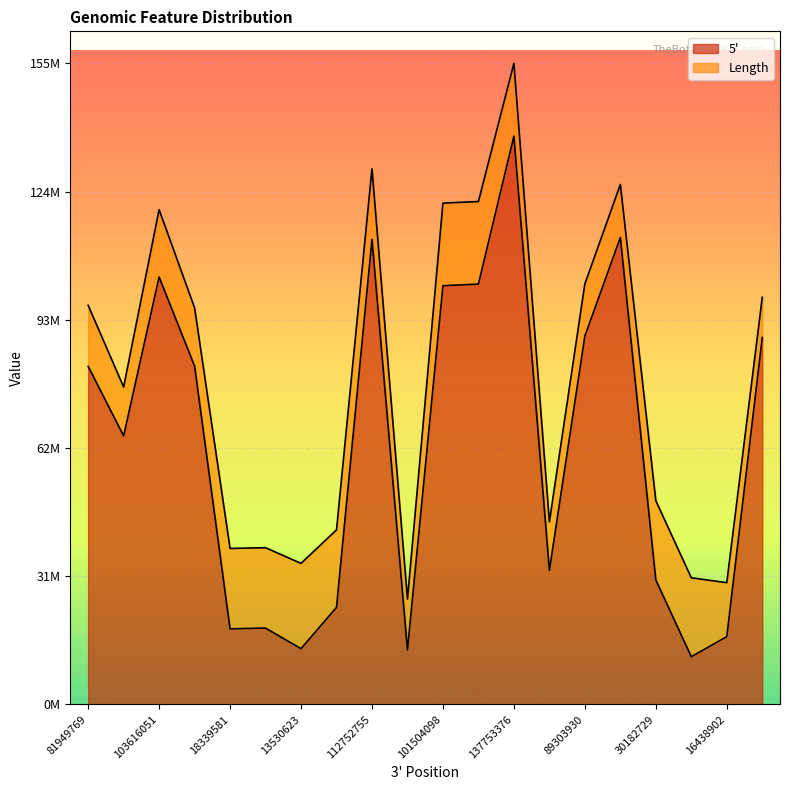

Reading left to right, list all the values displayed in this chart.

81949769=81955952	65099276=65104445	103616051=103619680	82027903=82030539	18339581=18343072	18517757=18521248	13530623=13535497	23534450=23538149	112752755=112755833	13240150=13243682	101504098=101507242	101891873=101895017	137753376=137757100	32516986=32528769	89303930=89309531	113184716=113189531	30182729=30187268	11579709=11583438	16438902=16441376	88932307=88937332